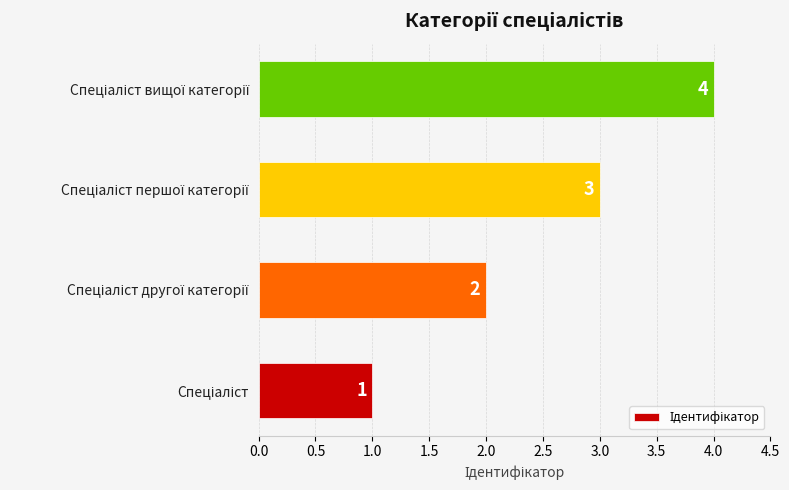

How many data points does each series have?

4